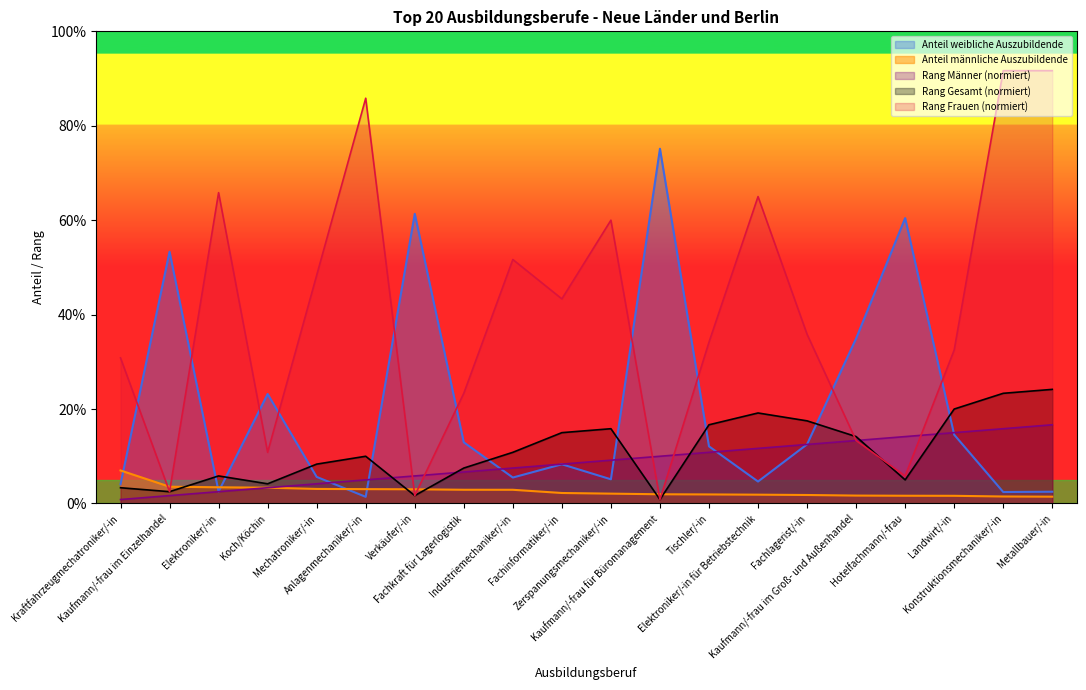

Reading right to left, list all the values displayed in this chart.

Anteil weibliche Auszubildende: 2.5	2.4	14.6	60.4	35.0	12.5	4.6	12.1	75.1	5.1	8.3	5.5	13.0	61.4	1.4	5.6	23.2	2.5	53.3	4.1
Anteil männliche Auszubildende: 1.4	1.5	1.6	1.6	1.7	1.8	1.9	1.9	1.9	2.1	2.2	2.9	2.9	3.0	3.0	3.1	3.3	3.4	3.6	7.0
Rang Männer: 16.7	15.8	15.0	14.2	13.3	12.5	11.7	10.8	10.0	9.2	8.3	7.5	6.7	5.8	5.0	4.2	3.3	2.5	1.7	0.8
Rang Gesamt: 24.2	23.3	20.0	5.0	14.2	17.5	19.2	16.7	0.8	15.8	15.0	10.8	7.5	1.7	10.0	8.3	4.2	5.8	2.5	3.3
Rang Frauen: 91.7	91.7	32.5	5.8	13.3	35.8	65.0	34.2	0.8	60.0	43.3	51.7	23.3	1.7	85.8	48.3	10.8	65.8	2.5	30.8